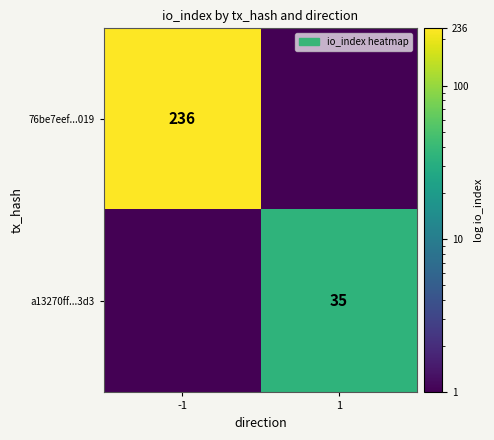

The a13270ff...3d3 series shows 21.8 at 1. True or false?

False